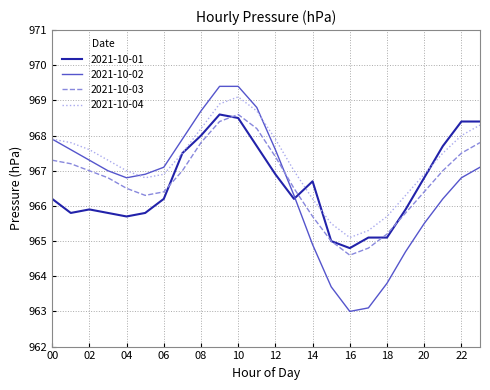

Which series has the largest total across all categories?

2021-10-04